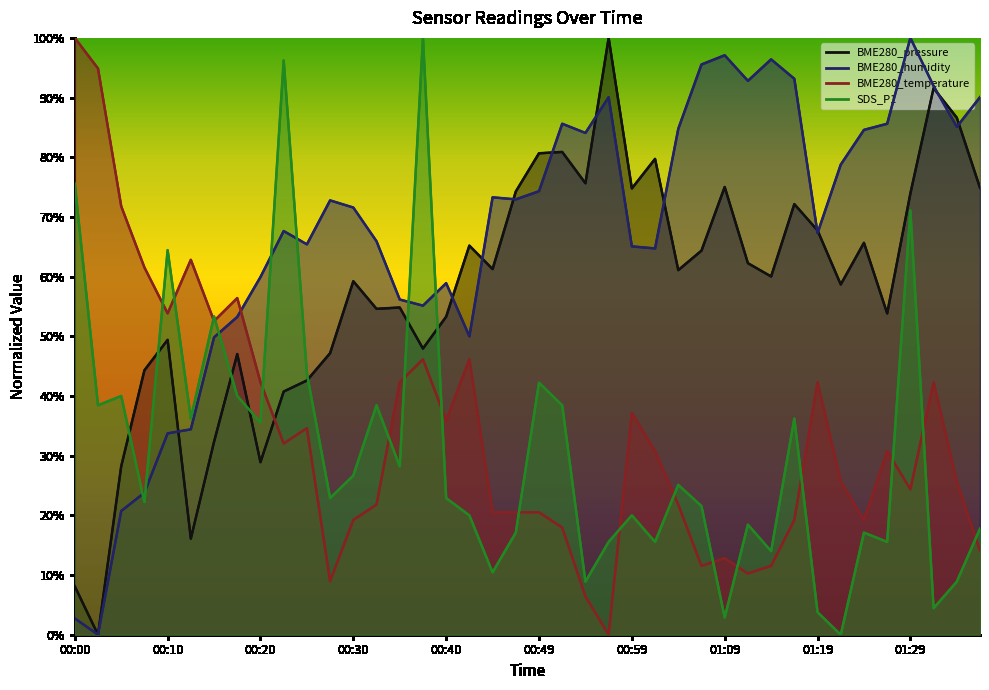

At which category is the sum across all series the highest?

01:29